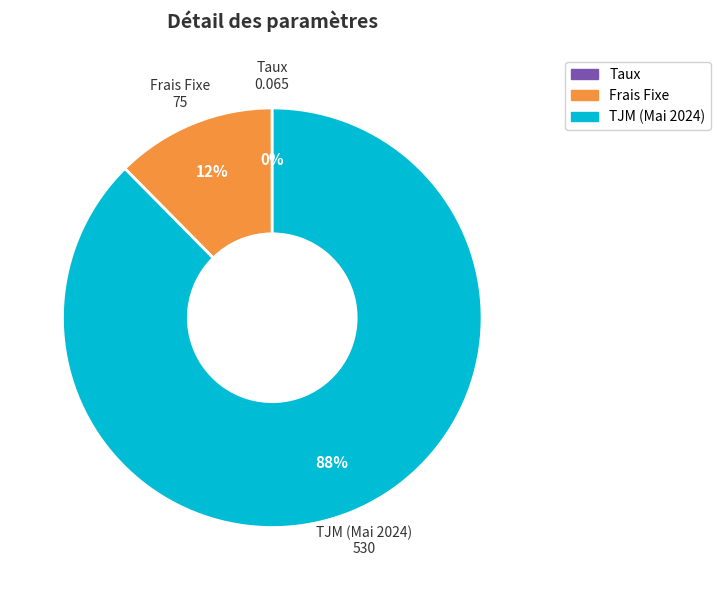

The Frais Fixe slice represents 12% of the pie. True or false?

True